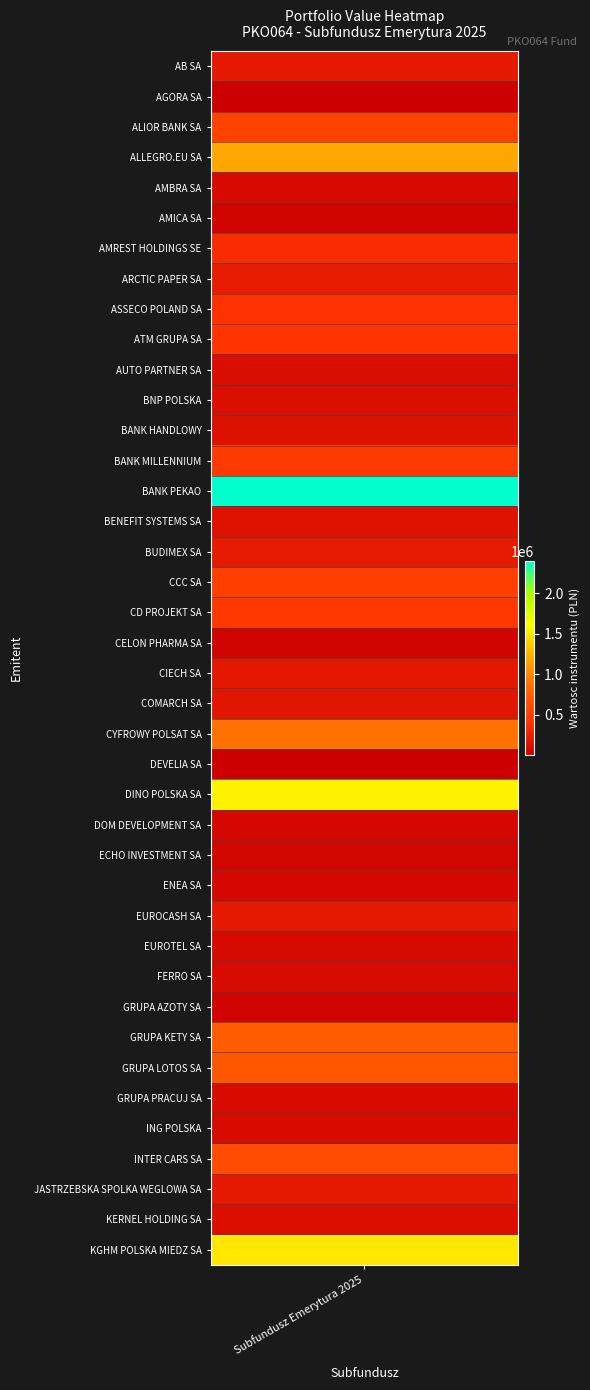

Which category has the lowest value across all series?

DEVELIA SA